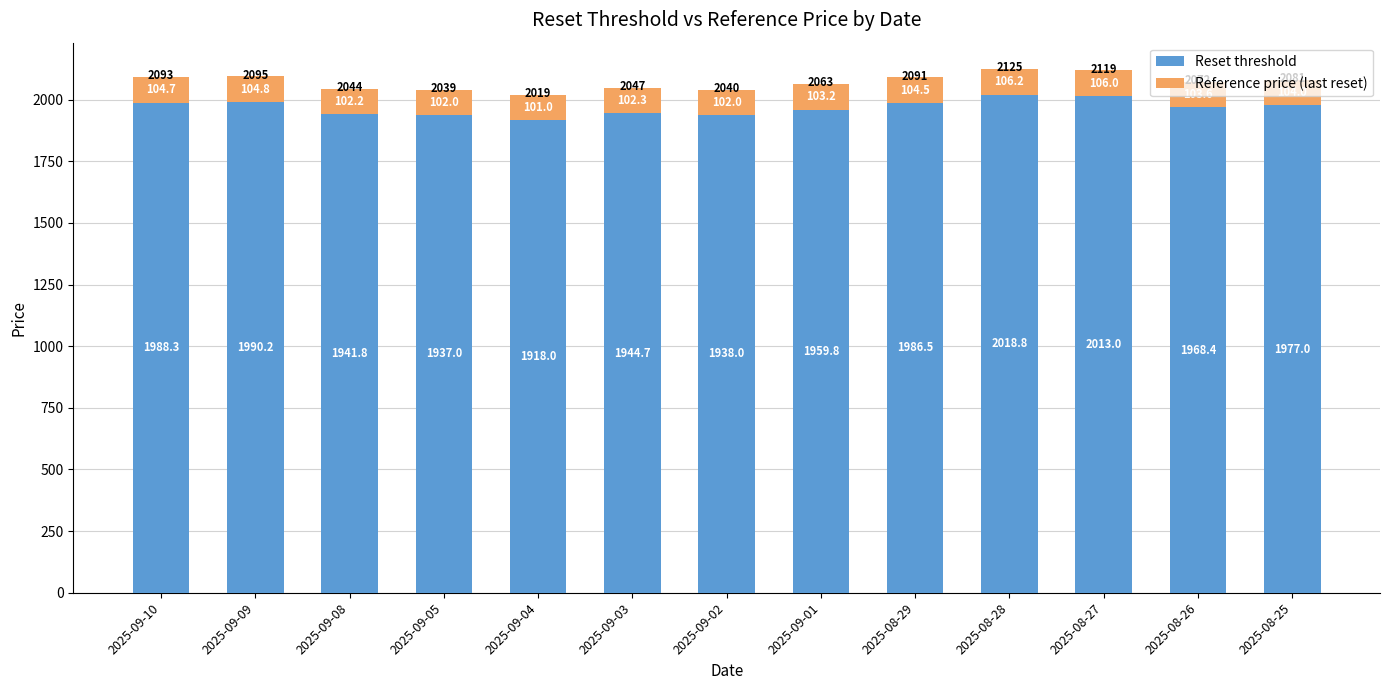

At which category is the sum across all series the highest?

2025-08-28